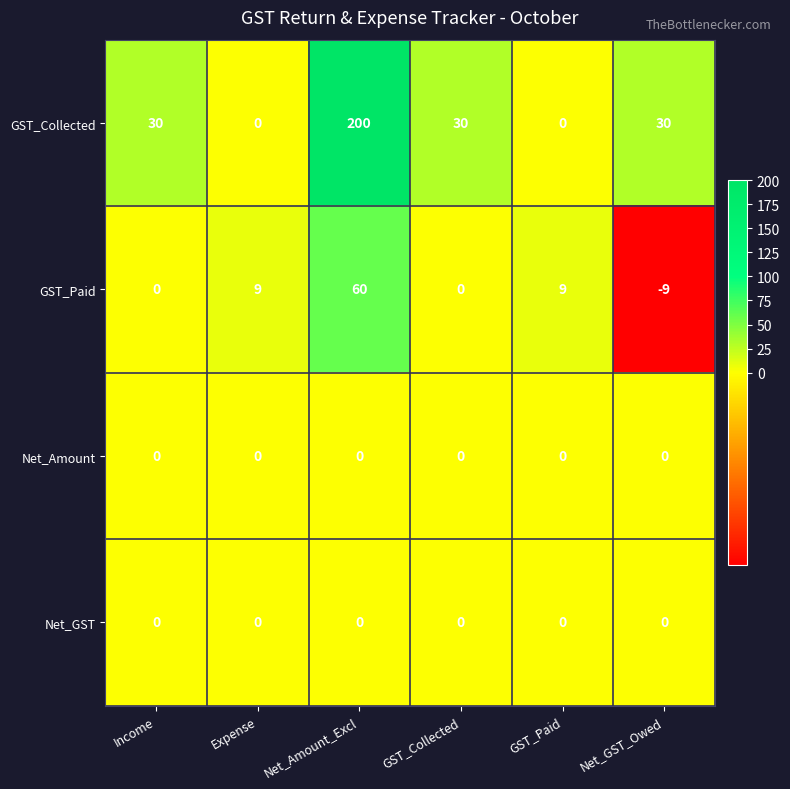

Between Income and Net_Amount_Excl, which series saw the biggest shift?

GST_Collected